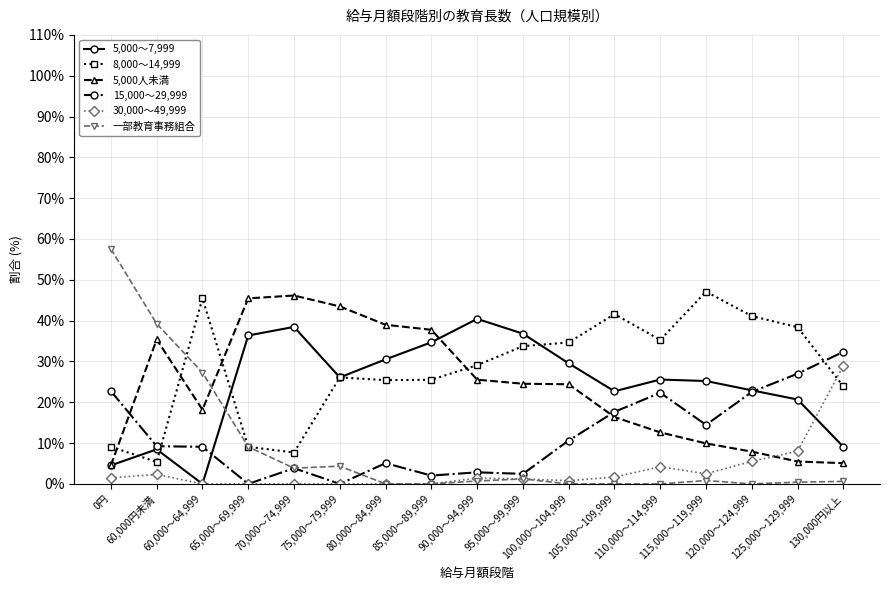

What is the label of the 11th point from the right?

80,000～84,999